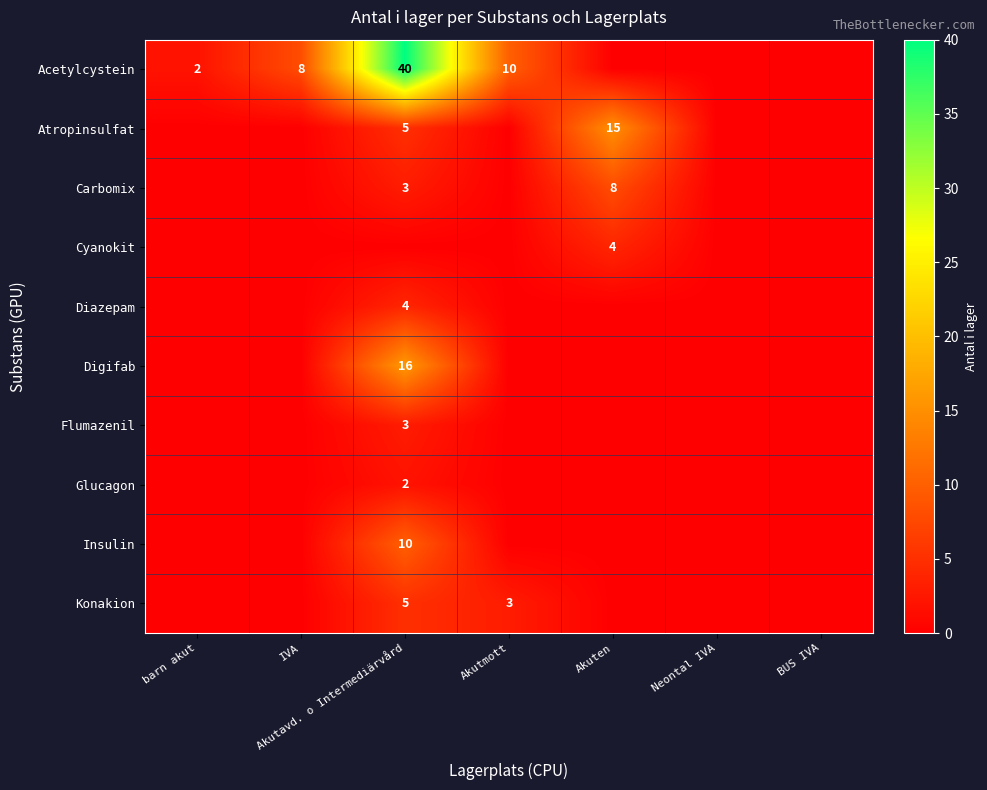

Is the value of Konakion at Akutmott greater than the value of Atropinsulfat at Akutavd. o Intermediärvård?

No